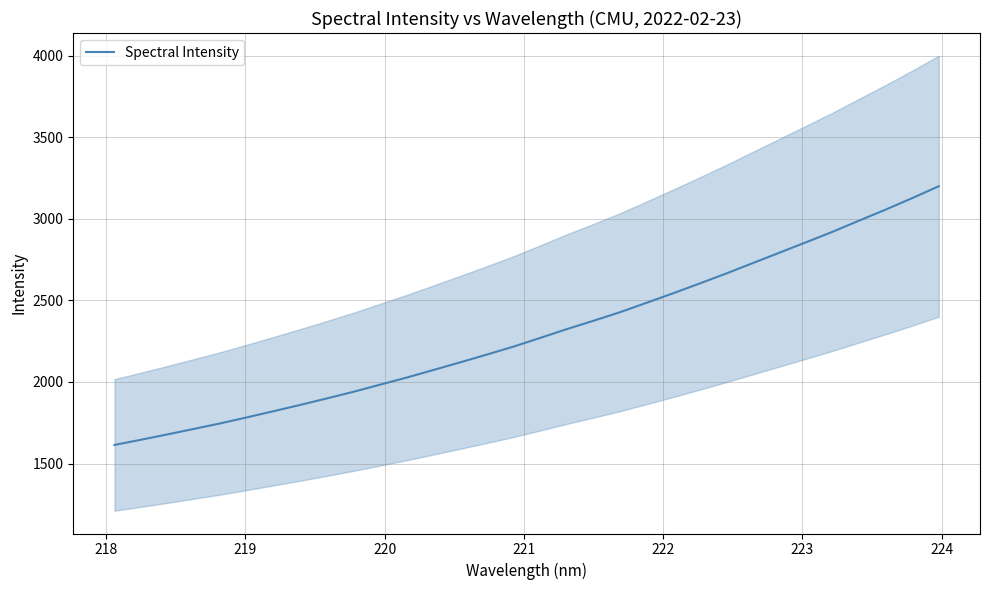

How many series are shown in this chart?

1